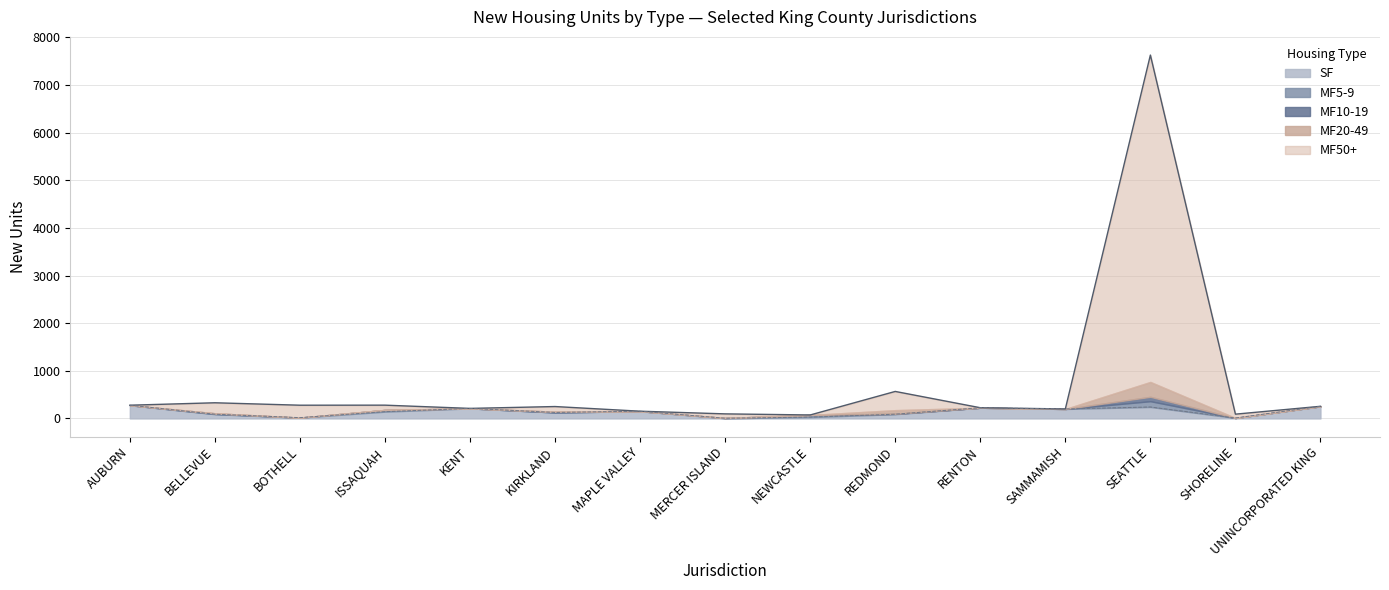

How many series are shown in this chart?

5